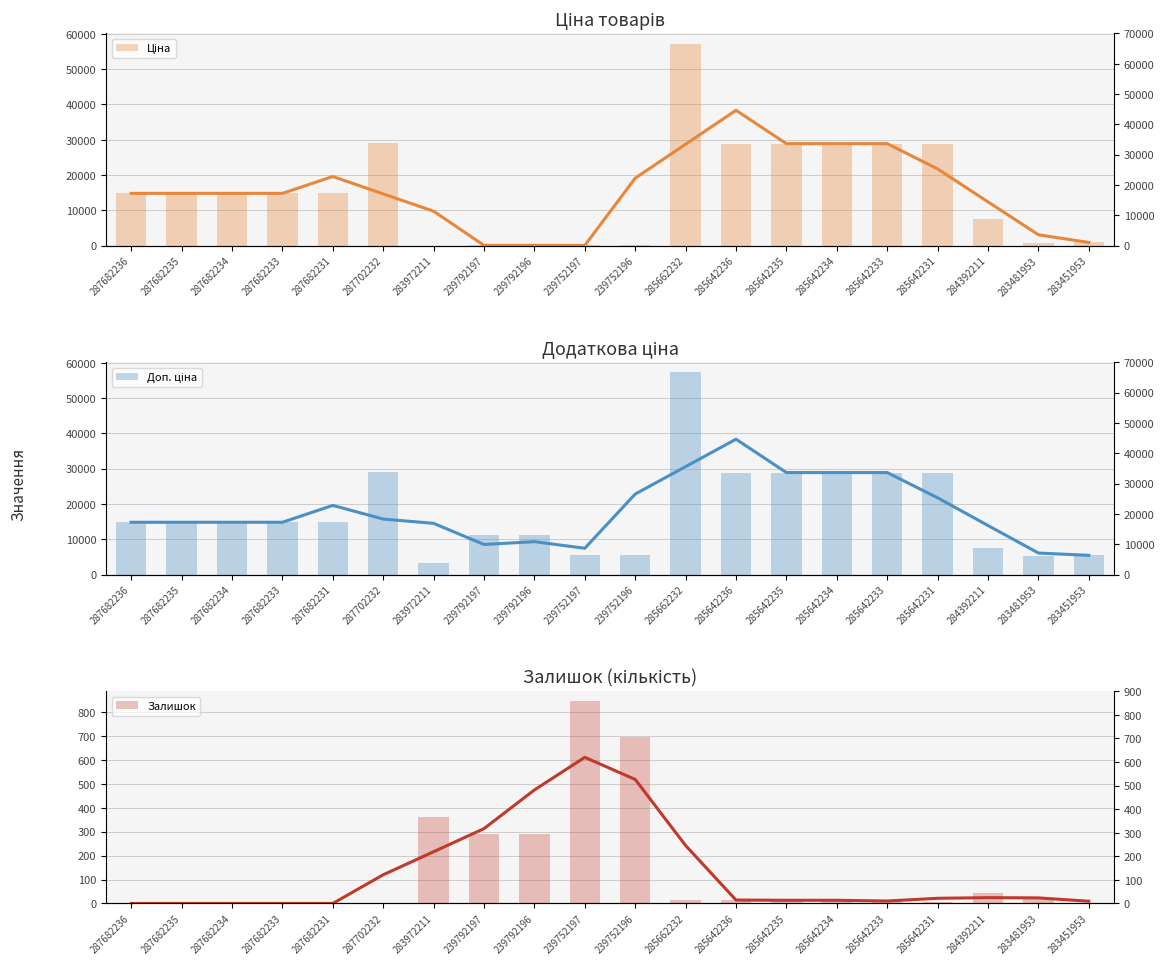

Reading left to right, list all the values displayed in this chart.

Ціна: 287682236=14817.6	287682235=14817.6	287682234=14817.6	287682233=14817.6	287682231=14817.6	287702232=29152.3	283972211=32.0	239792197=111.8	239792196=111.8	239752197=55.9	239752196=55.9	285662232=57258.0	285642236=28901.7	285642235=28901.7	285642234=28901.7	285642233=28901.7	285642231=28901.7	284392211=7444.6	283481953=892.2	283451953=915.8
Доп. ціна: 287682236=14817.6	287682235=14817.6	287682234=14817.6	287682233=14817.6	287682231=14817.6	287702232=29152.3	283972211=3205.0	239792197=11182.0	239792196=11182.0	239752197=5591.0	239752196=5591.0	285662232=57258.0	285642236=28901.7	285642235=28901.7	285642234=28901.7	285642233=28901.7	285642231=28901.7	284392211=7444.6	283481953=5353.1	283451953=5495.0
Залишок: 287682236=0.0	287682235=0.0	287682234=0.0	287682233=0.0	287682231=0.0	287702232=0.0	283972211=360.0	239792197=289.0	239792196=290.0	239752197=845.0	239752196=698.0	285662232=13.0	285642236=16.0	285642235=14.0	285642234=10.0	285642233=16.0	285642231=5.0	284392211=44.0	283481953=24.0	283451953=2.0